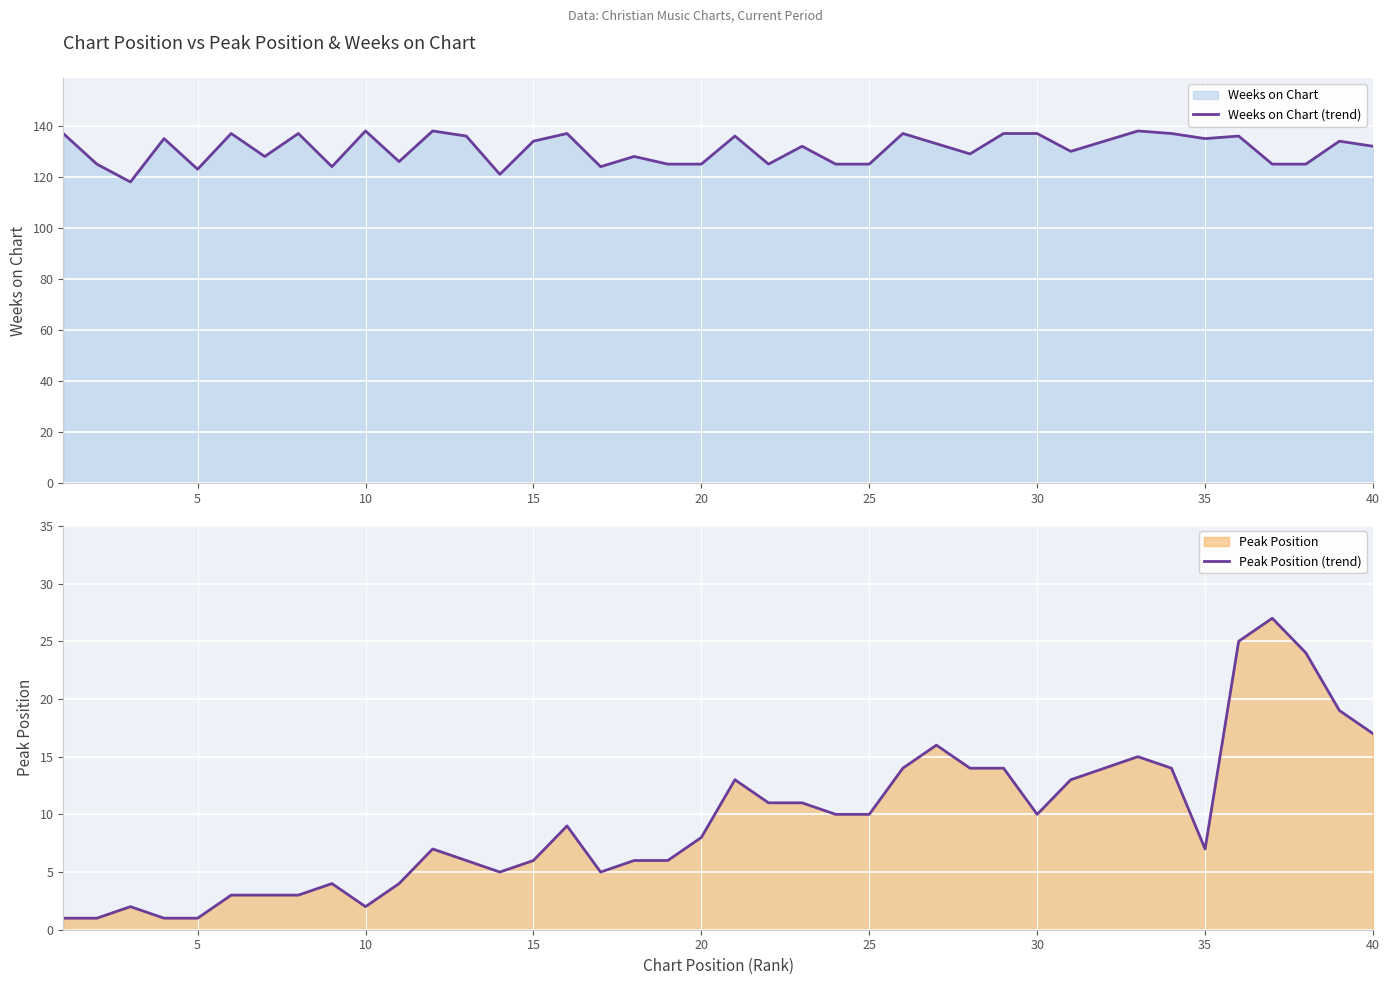

How many interior local peaks does the Weeks on Chart (trend) series have?

13